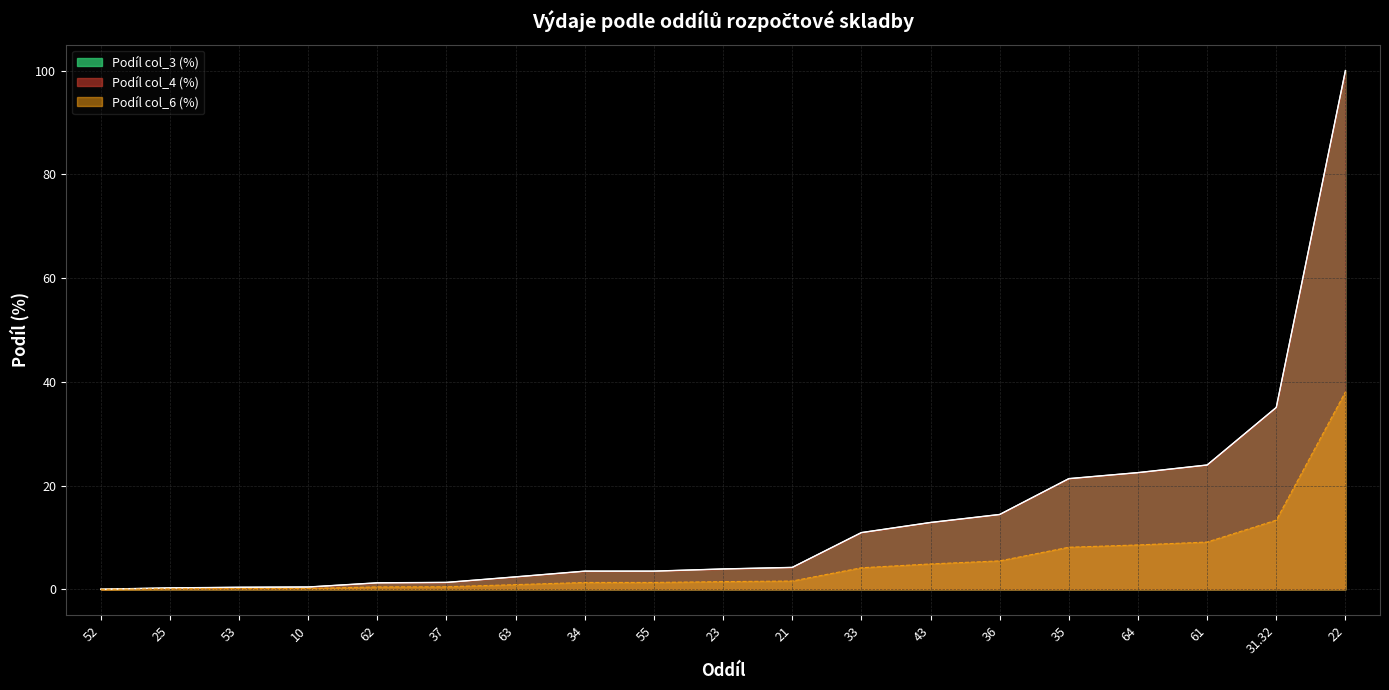

At how many categories does at least one series exceed 16?

5